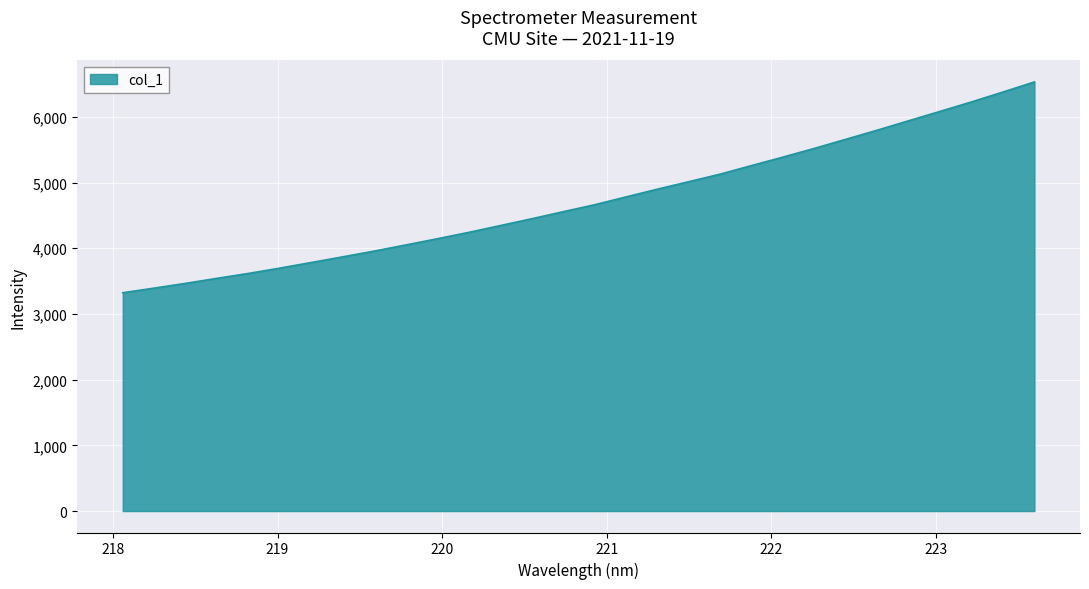

What is the minimum value shown in the chart?

3322.5